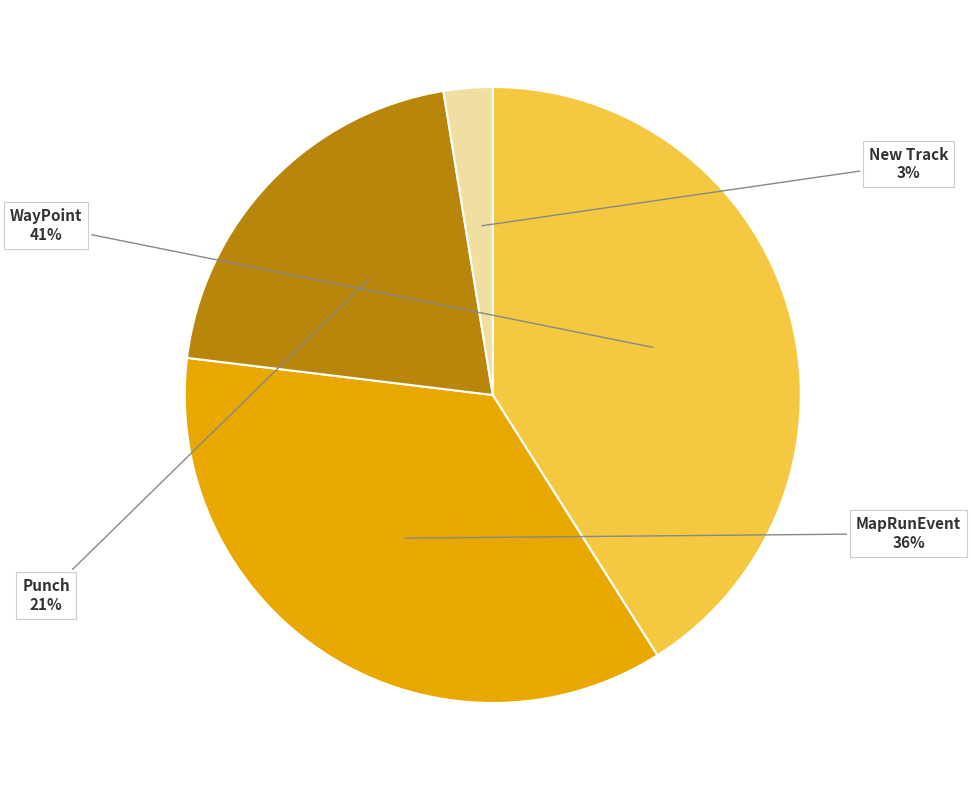

To the nearest percent, what is the average slice percentage?

25%